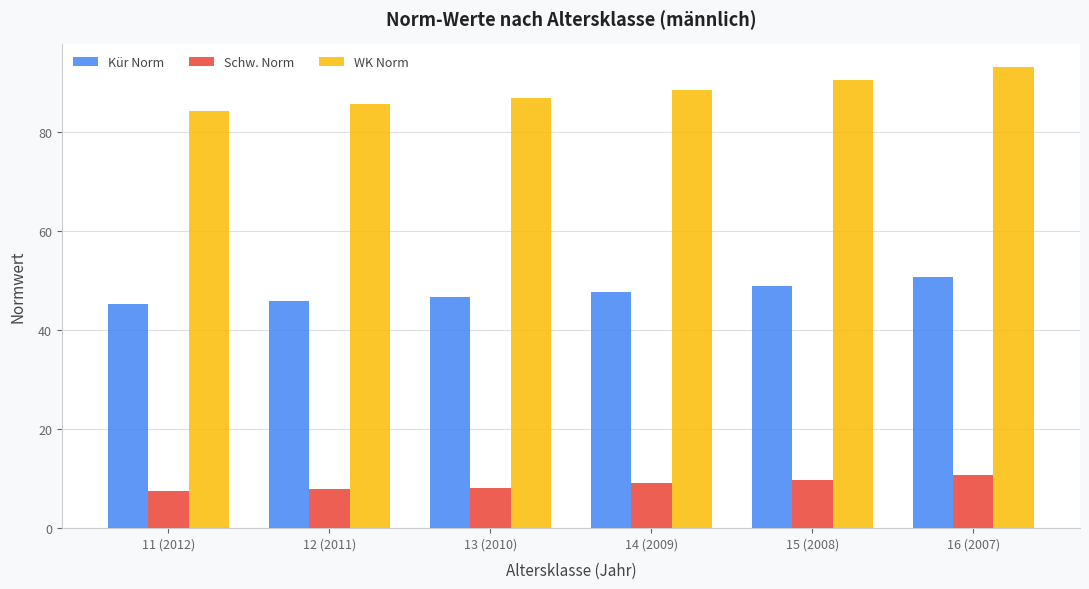

At which category does the chart reach its peak across all series?

16 (2007)